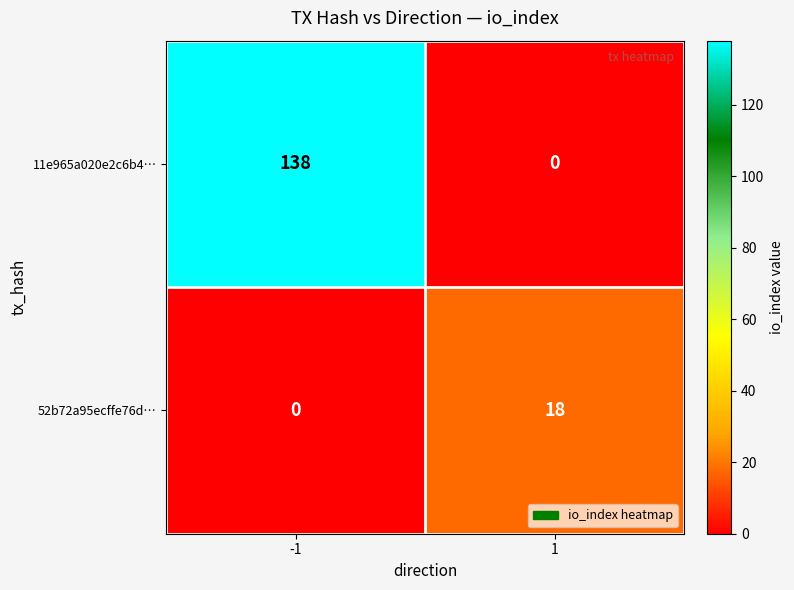

The 52b72a95ecffe76d… series shows 0 at -1. True or false?

True